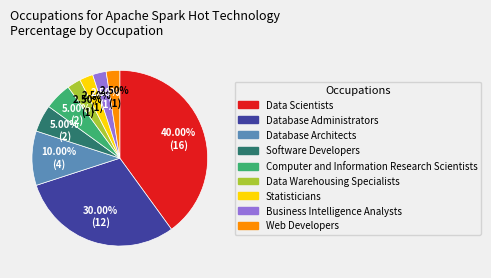

Which slice is the largest?

Data Scientists